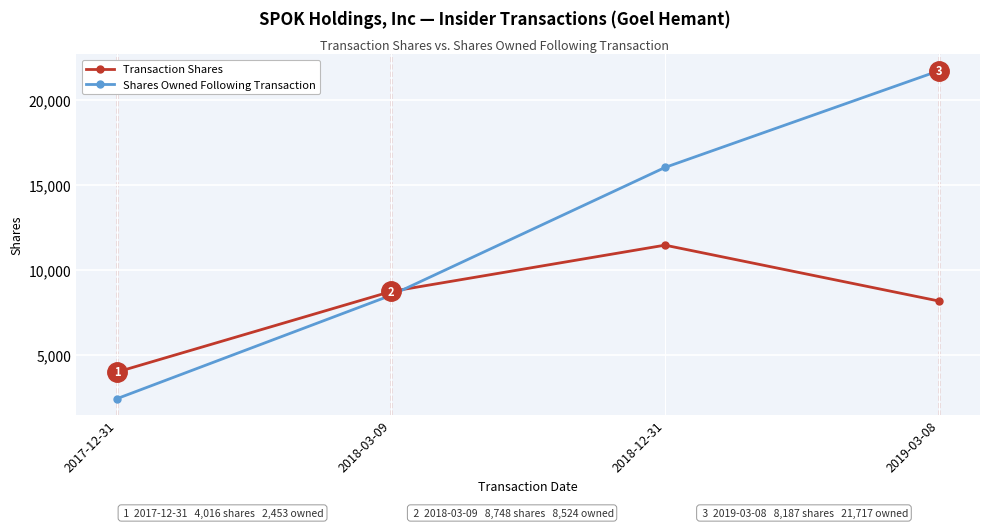

What is the difference between the maximum and minimum values in the Transaction Shares series?

7454